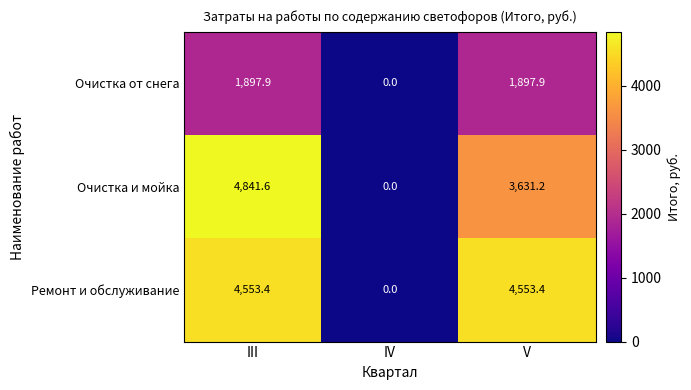

Reading left to right, list all the values displayed in this chart.

Очистка от снега: 1897.9	0.0	1897.9
Очистка и мойка: 4841.6	0.0	3631.2
Ремонт и обслуживание: 4553.4	0.0	4553.4